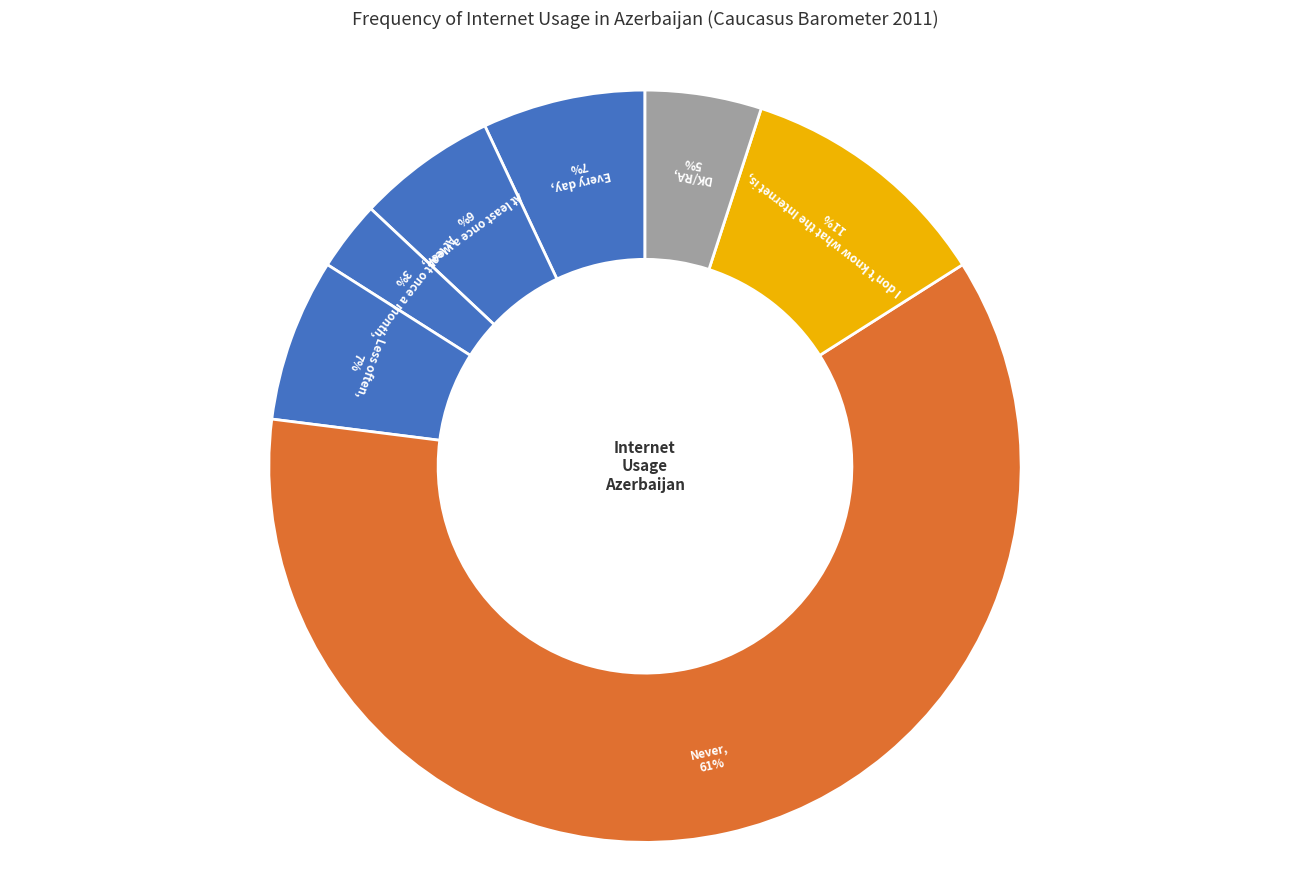

Which has a higher value, Every day or Never?

Never